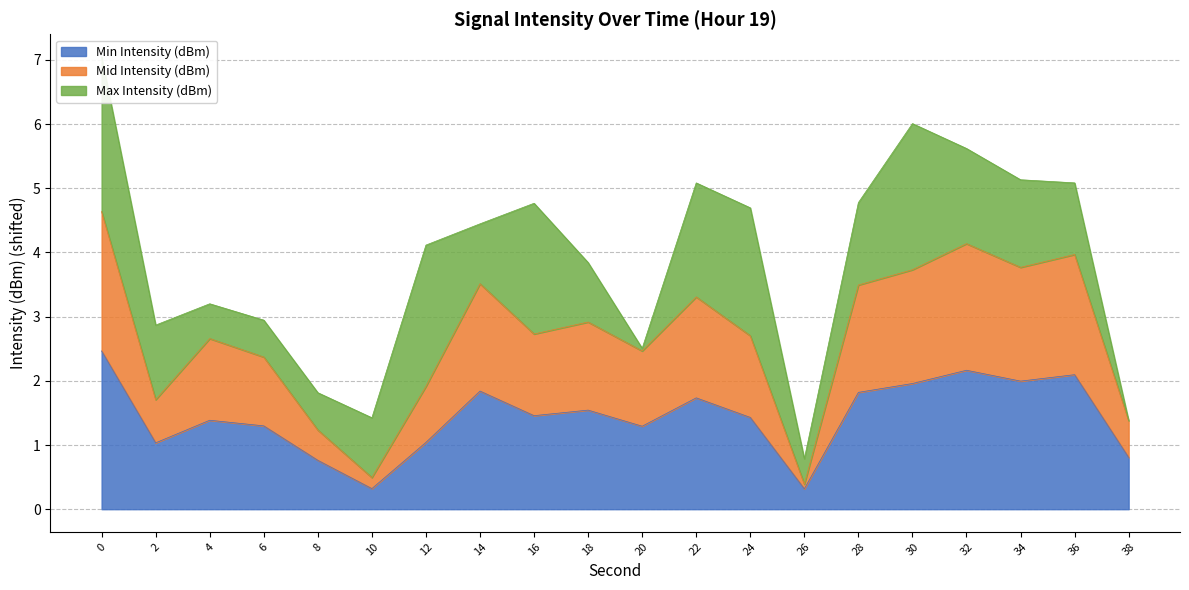

What is the difference between the Mid Intensity (dBm) values at 38 and 30?

2.4